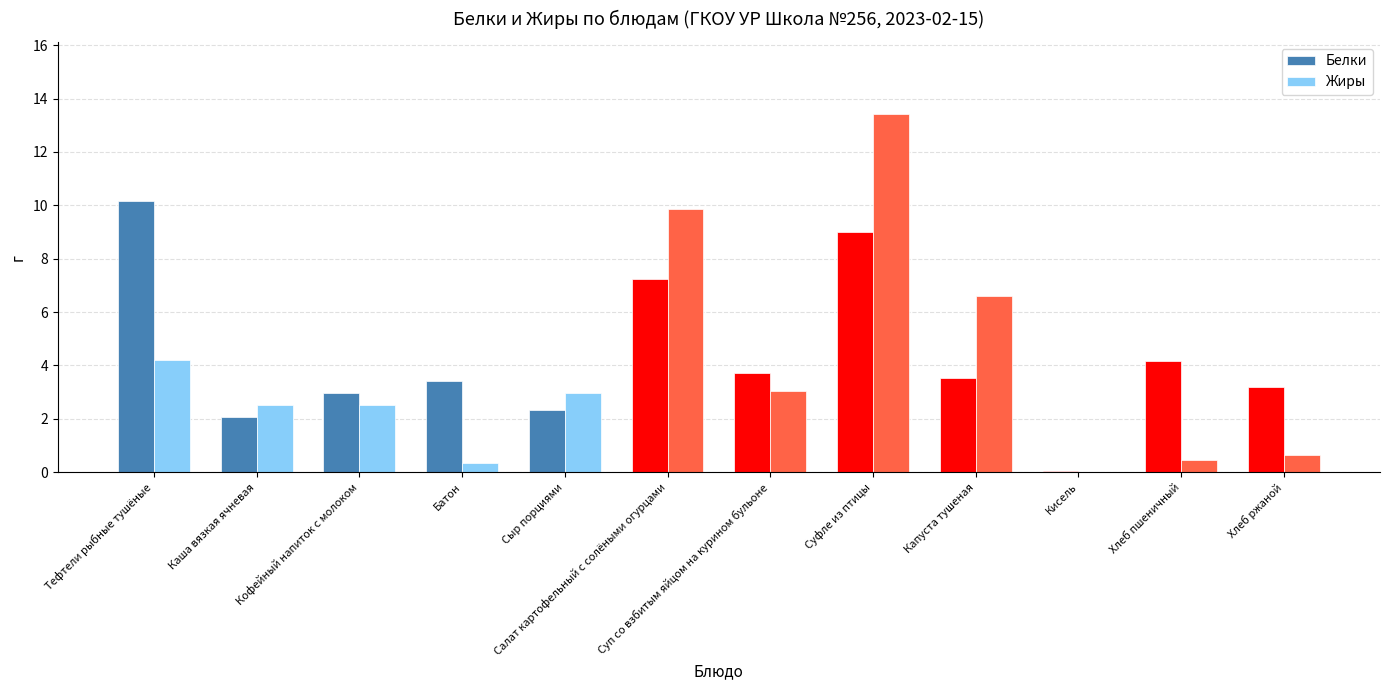

How many categories are shown in the chart?

12